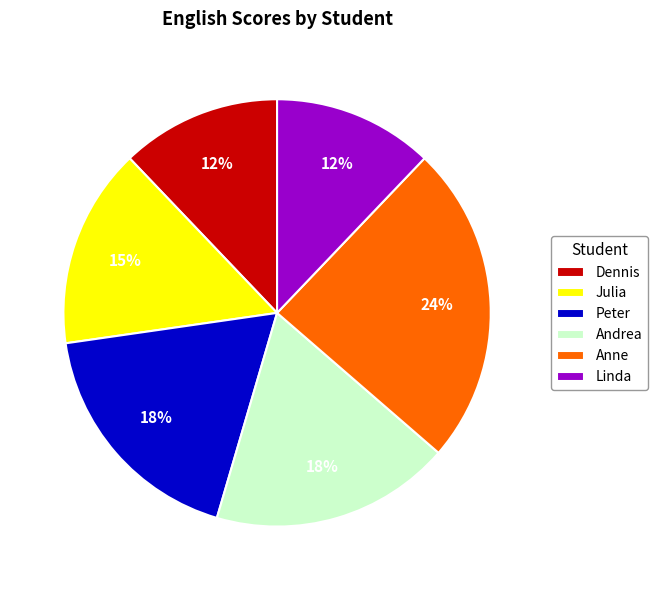

Which slice is the largest?

Anne